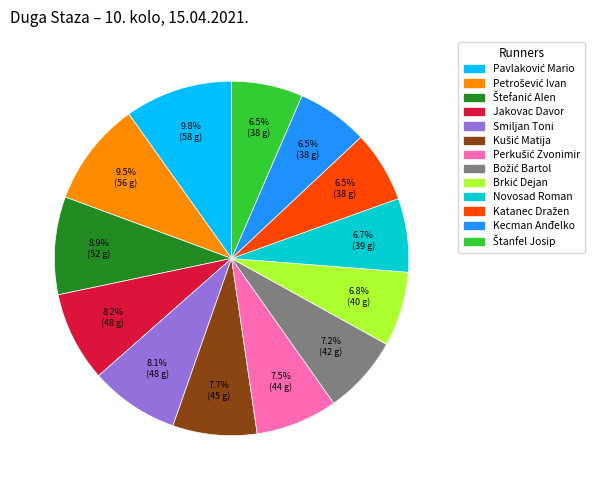

To the nearest percent, what portion does Smiljan Toni represent?

8%